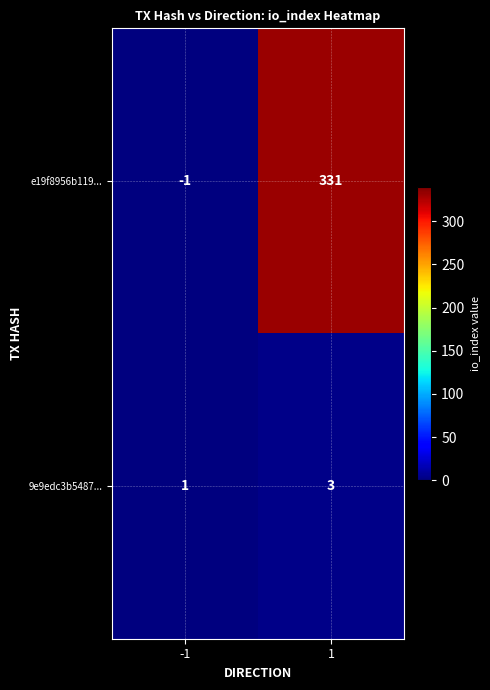

What is the sum of the 9e9edc3b5487... values at -1 and 1?

4